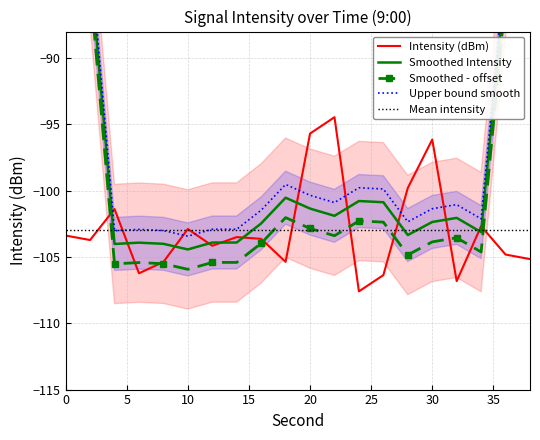

The chart shows a value of -57.1 at 30. True or false?

False